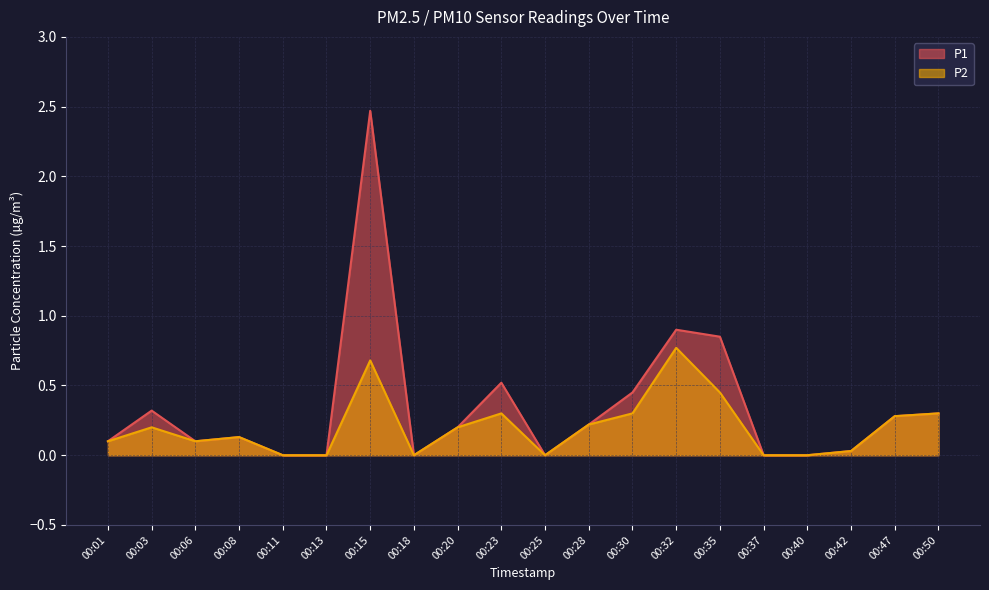

Is it true that P2 equals 0.3 at 00:40?

False